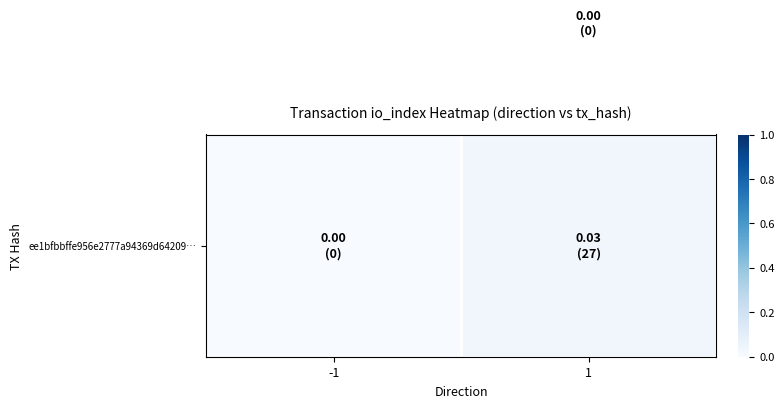

Which has a higher value, 1 or -1?

1